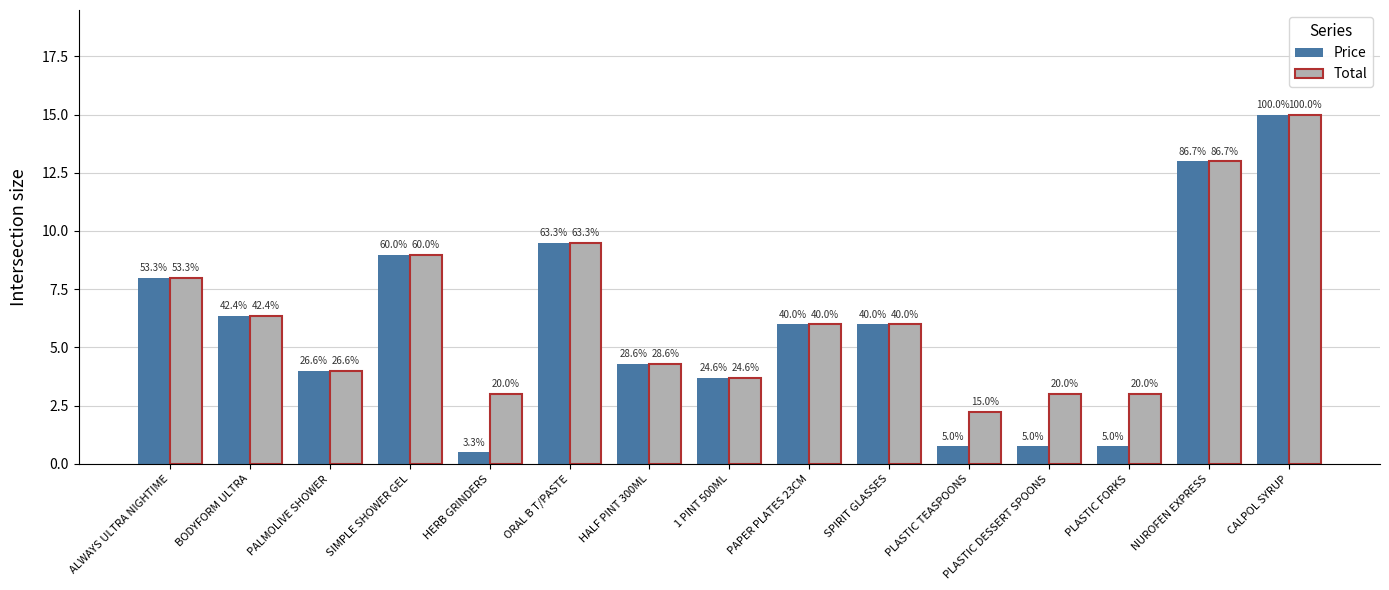

How many bars are there in total?

30